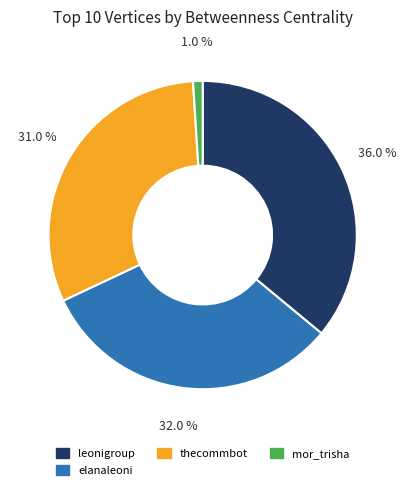

Is there a majority slice in this chart?

No